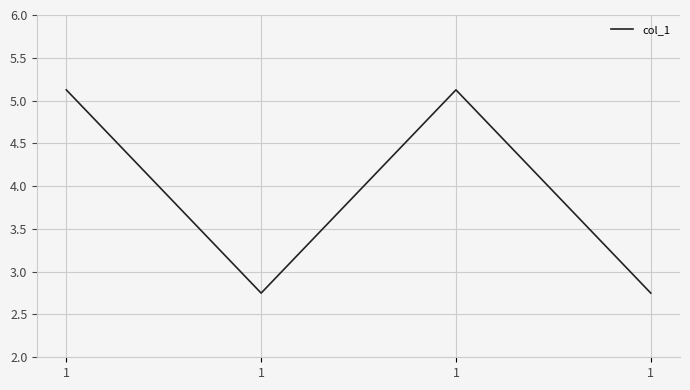

Rank the categories by value from highest to lowest.

1, 1, 1, 1